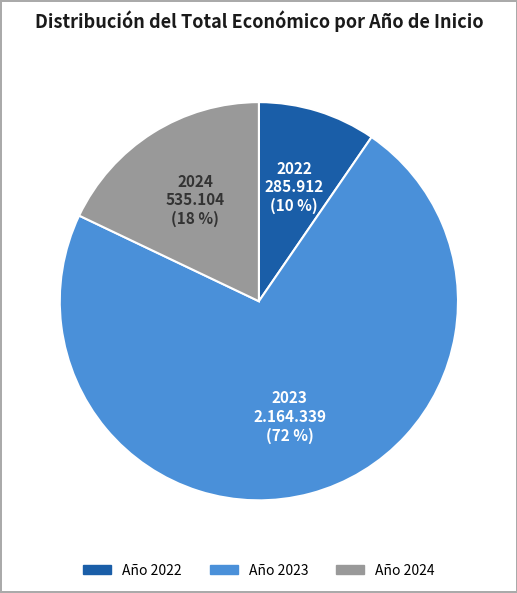

Which has a higher value, Año 2024 or Año 2022?

Año 2024